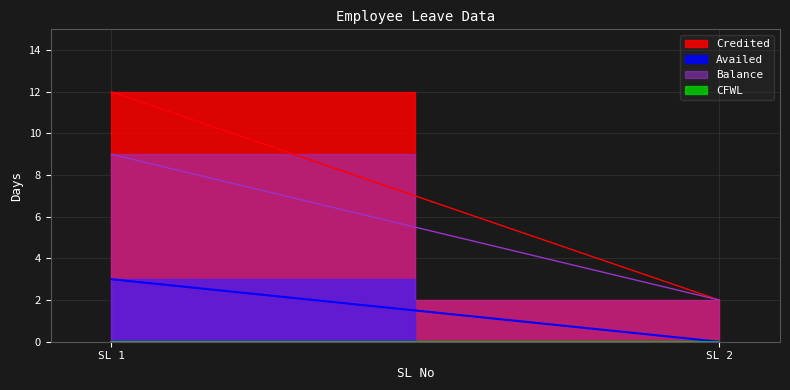

Is the value of Balance at 1 greater than the value of Credited at 2?

Yes